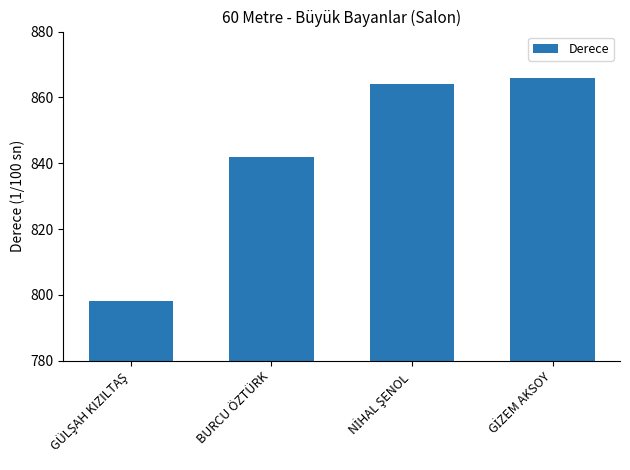

True or false: the data shows 842 at BURCU ÖZTÜRK.

True